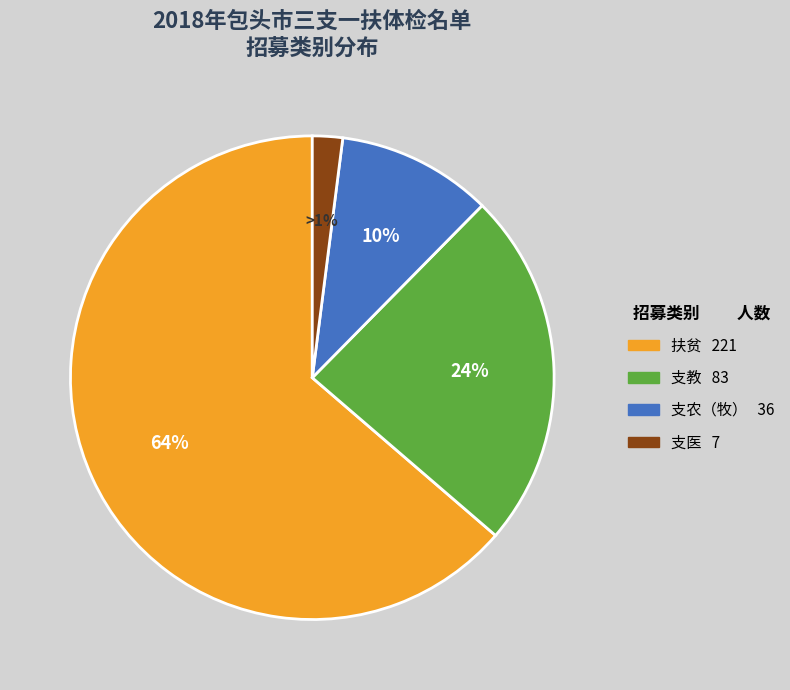

What is the change in value from 扶贫 to 支医?

-214